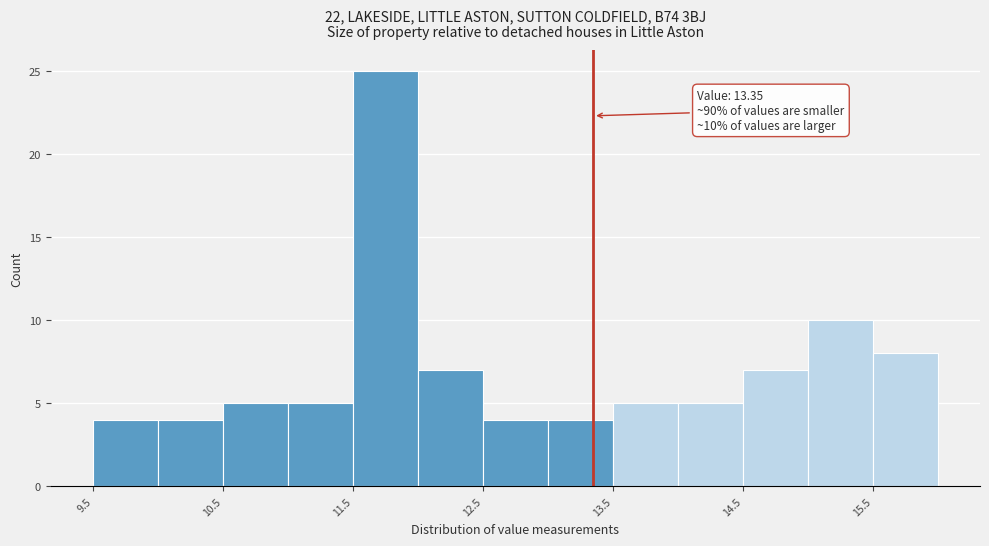

Over which range of the x-axis is the bar tallest?

11.5 to 12.0